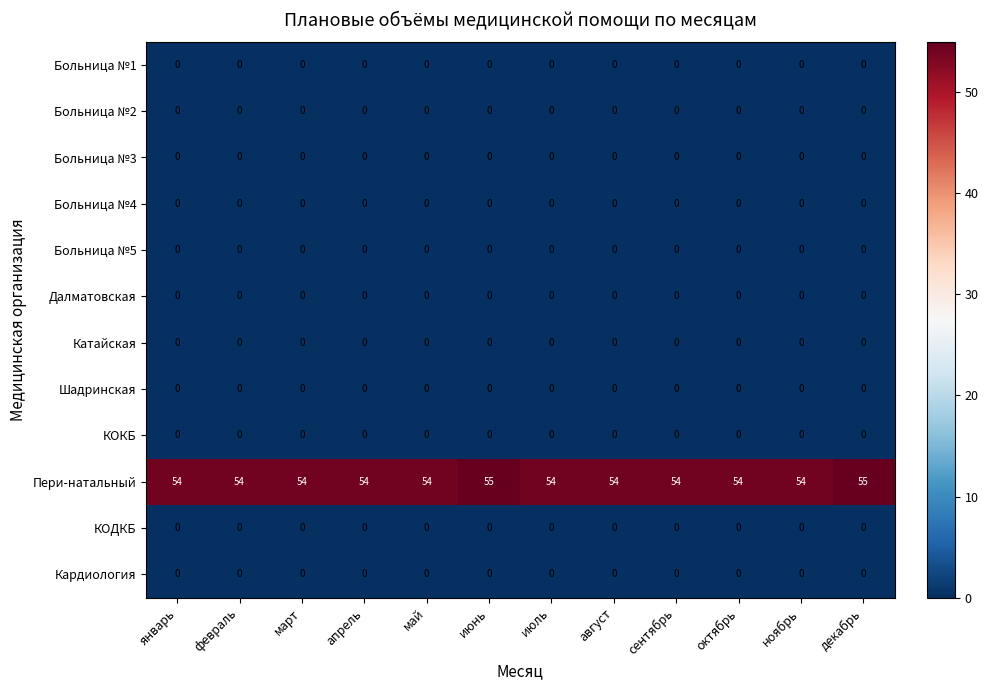

What is the total value across all series at январь?

54